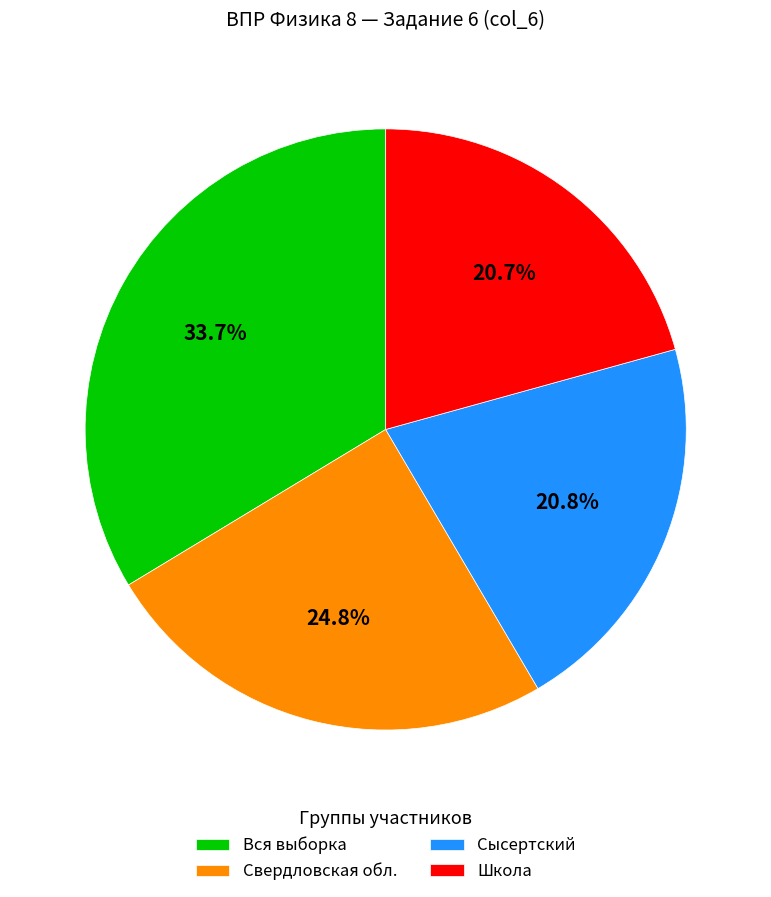

Does any single category account for the majority?

No